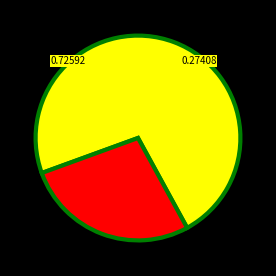

Does any single category account for the majority?

Yes